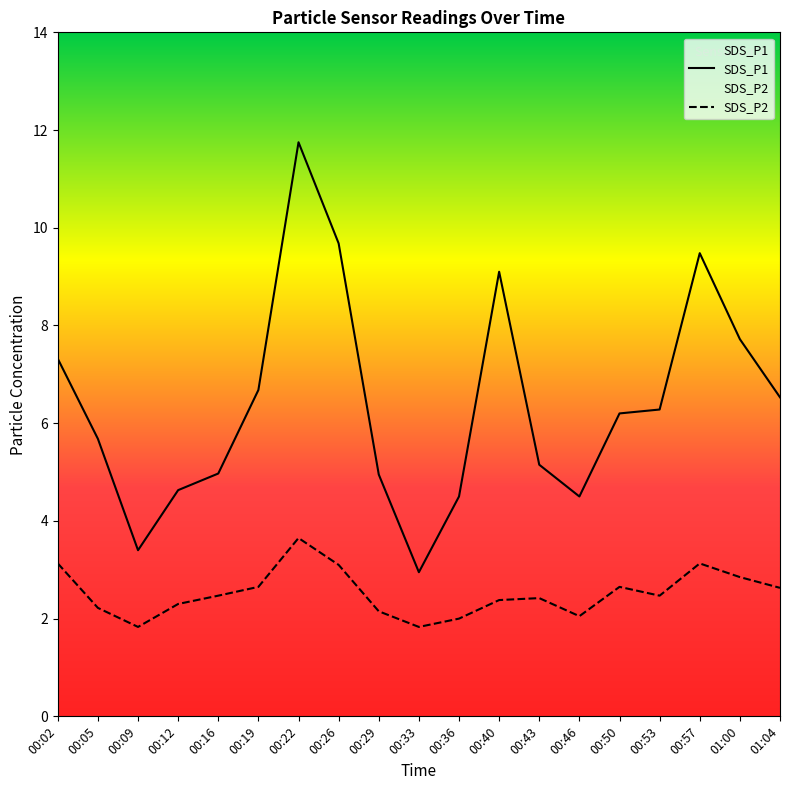

Reading left to right, transcribe all the data shown in this chart.

SDS_P1: 00:02=7.3	00:05=5.7	00:09=3.4	00:12=4.6	00:16=5.0	00:19=6.7	00:22=11.8	00:26=9.7	00:29=5.0	00:33=3.0	00:36=4.5	00:40=9.1	00:43=5.2	00:46=4.5	00:50=6.2	00:53=6.3	00:57=9.5	01:00=7.7	01:04=6.5
SDS_P2: 00:02=3.1	00:05=2.2	00:09=1.8	00:12=2.3	00:16=2.5	00:19=2.6	00:22=3.6	00:26=3.1	00:29=2.1	00:33=1.8	00:36=2.0	00:40=2.4	00:43=2.4	00:46=2.0	00:50=2.6	00:53=2.5	00:57=3.1	01:00=2.9	01:04=2.6